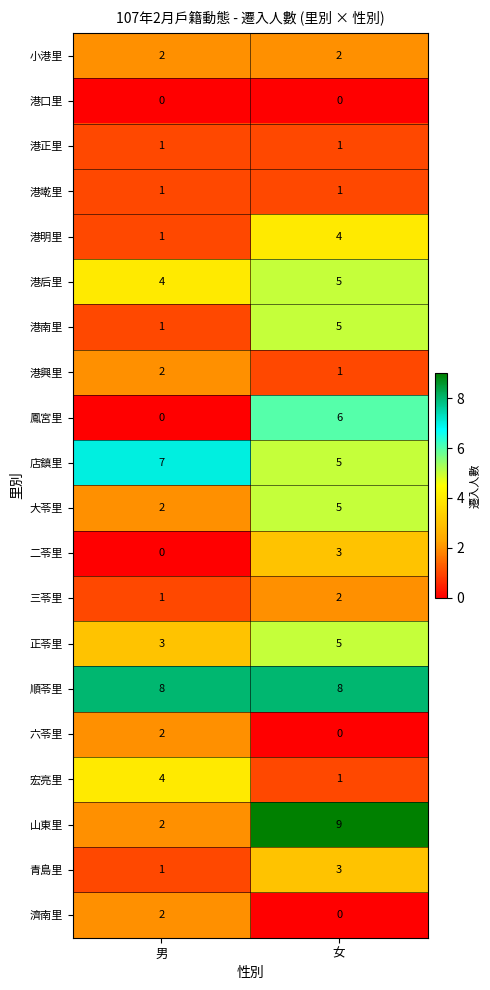

What is the difference between the highest and lowest values at 女?

9